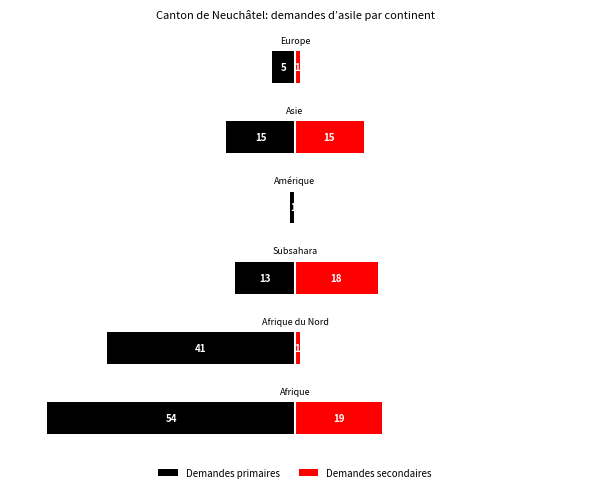

What is the average value of the Demandes primaires series?

-22